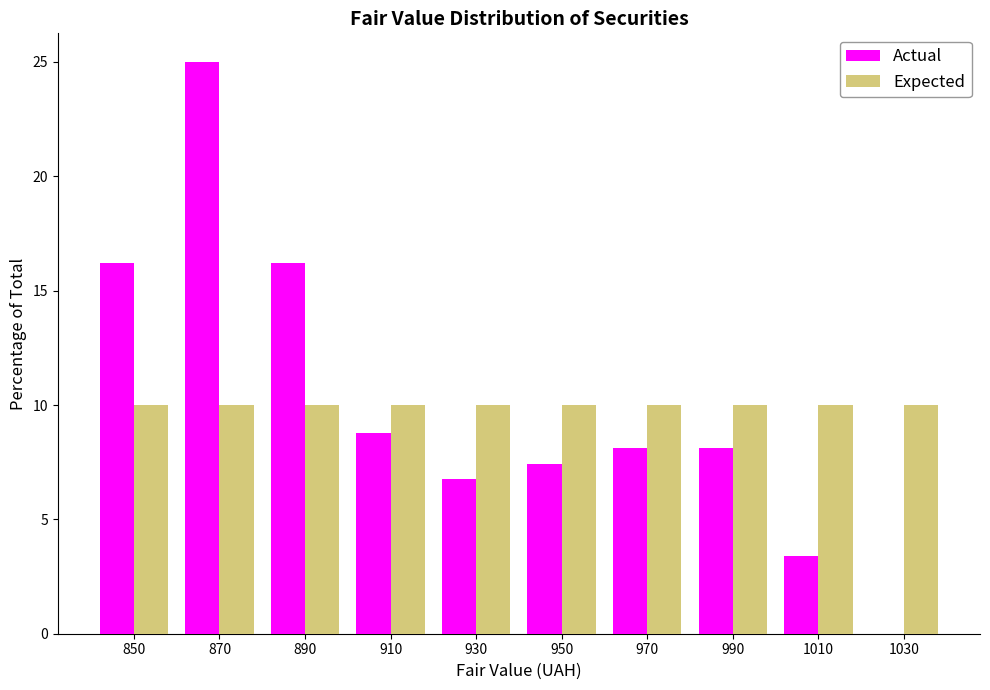

Reading left to right, list every range on the x-axis with the height of the bar of each series over it. The values are not printed on the chart, so give them approximately, as read against the axis.

840 to 860: Actual=16.0	Expected=10.0
860 to 880: Actual=25.0	Expected=10.0
880 to 900: Actual=16.0	Expected=10.0
900 to 920: Actual=9.0	Expected=10.0
920 to 940: Actual=7.0	Expected=10.0
940 to 960: Actual=7.5	Expected=10.0
960 to 980: Actual=8.0	Expected=10.0
980 to 1000: Actual=8.0	Expected=10.0
1000 to 1020: Actual=3.5	Expected=10.0
1020 to 1040: Actual=0	Expected=10.0